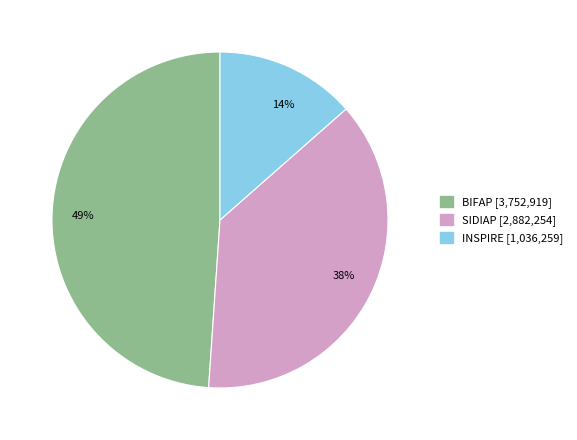

How many segments does this pie chart have?

3